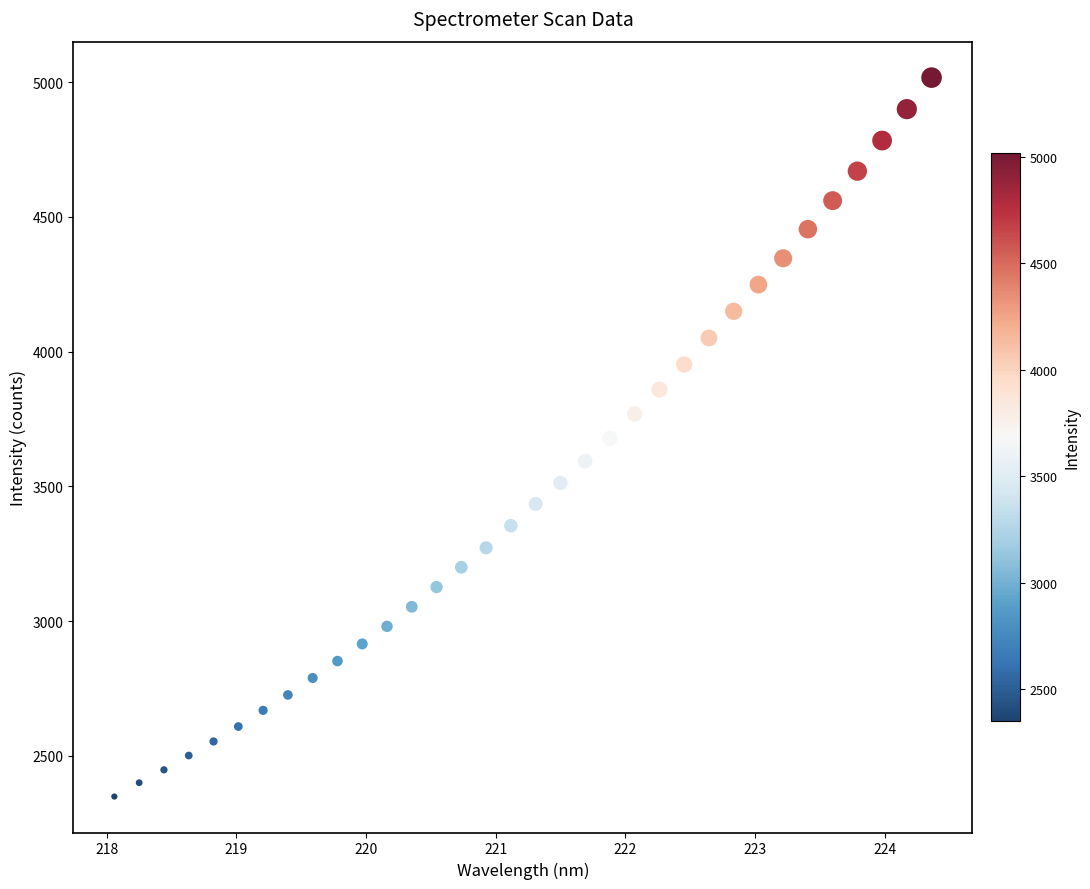

What is the range of X values (max minus min)?

6.3